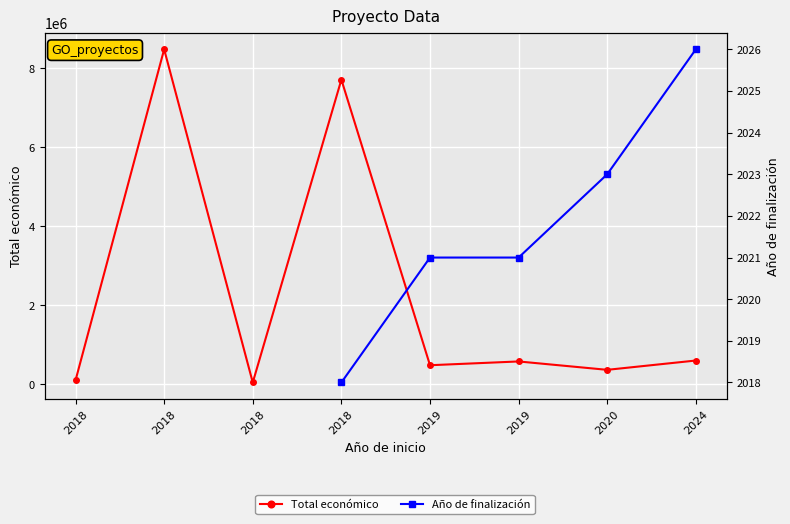

Does the chart display data point markers on the line(s)?

Yes